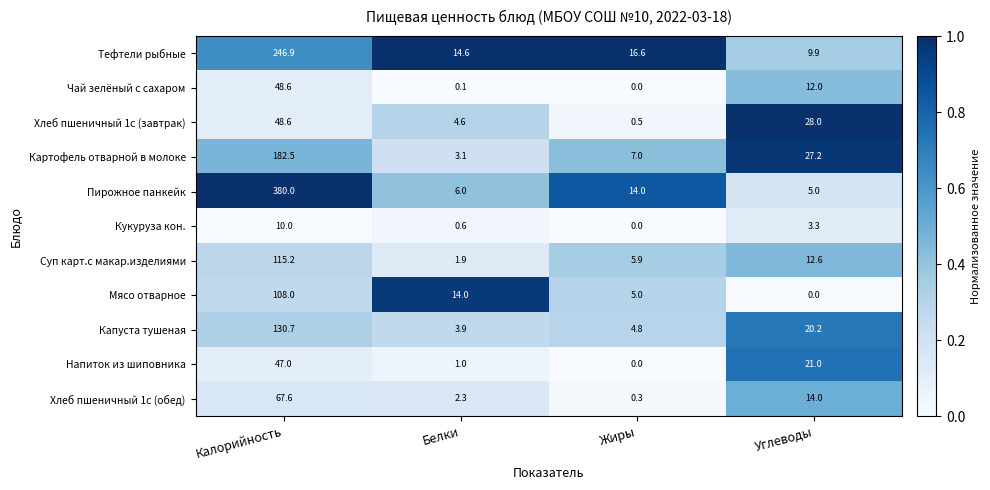

True or false: Мясо отварное has a value of 20.6 at Белки.

False